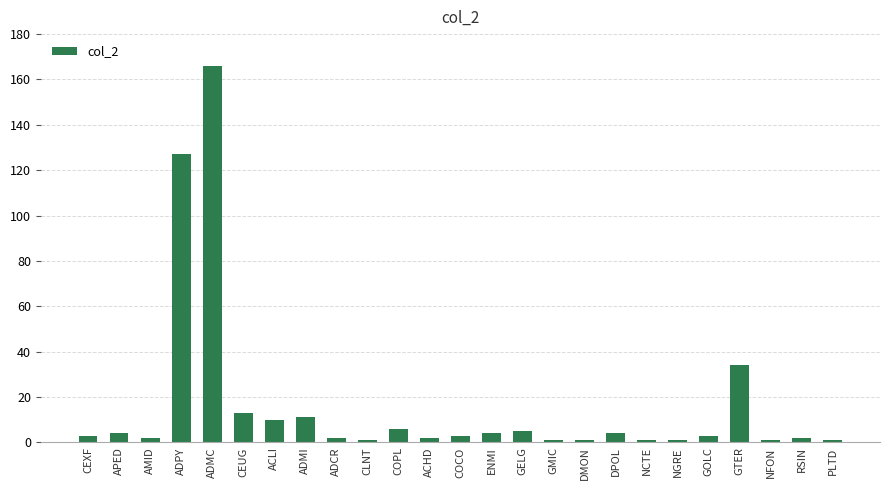

Reading left to right, what are all the values shown in this chart?

3	4	2	127	166	13	10	11	2	1	6	2	3	4	5	1	1	4	1	1	3	34	1	2	1